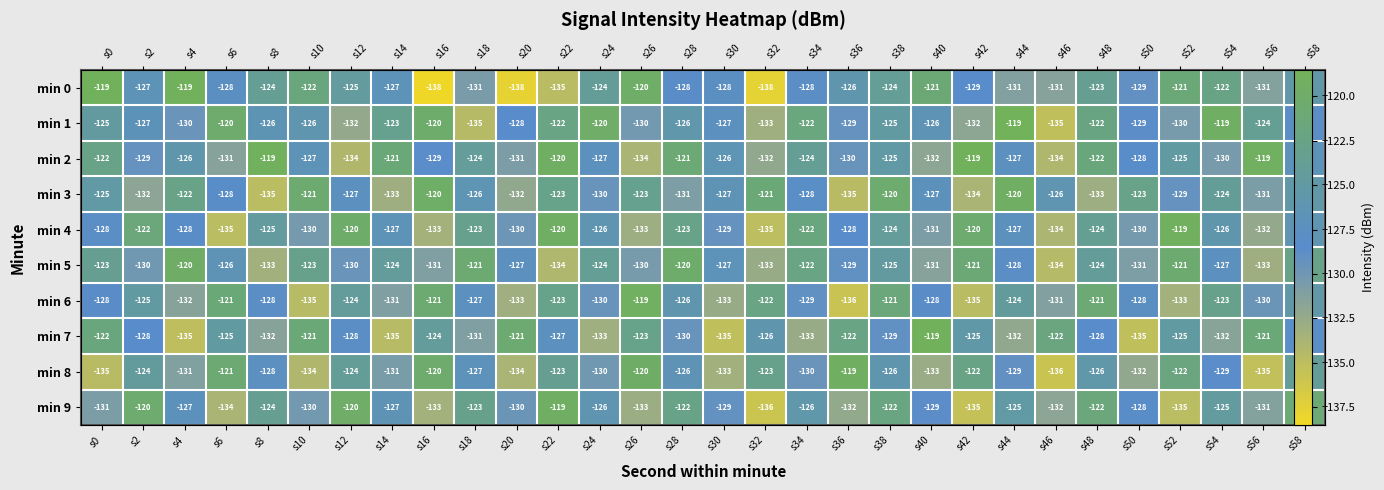

What is the total value across all series at s20?

-1303.4